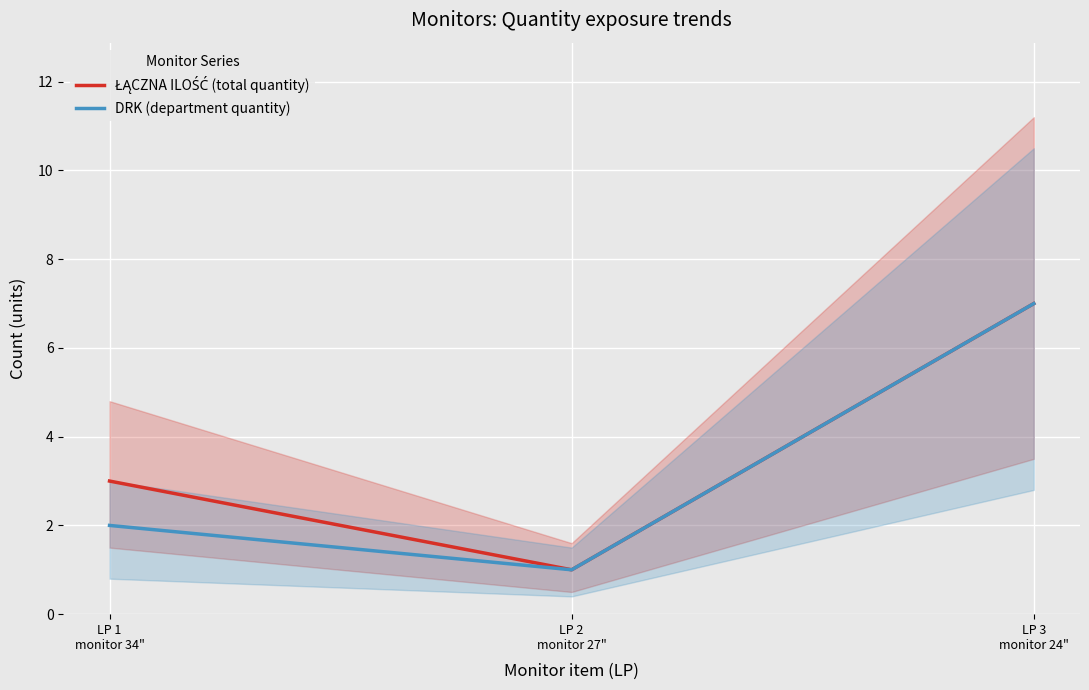

At which label is DRK (department quantity) closest to 4?

LP 1
monitor 34"